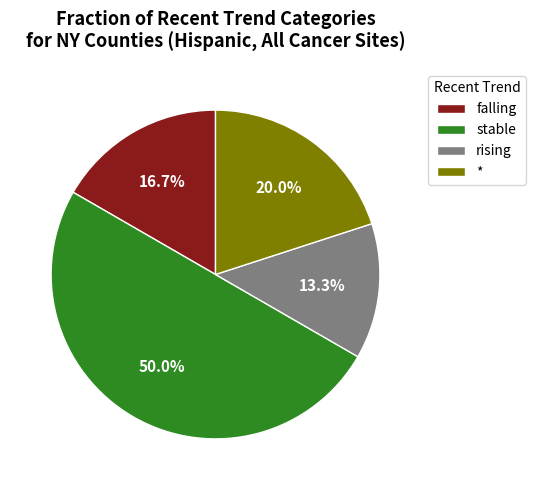

Which has a higher value, rising or *?

*